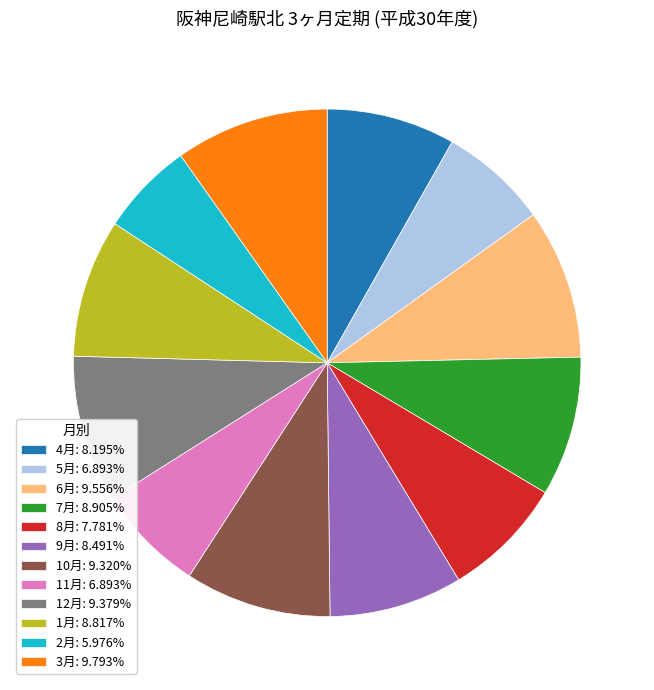

What is the ratio of the value at 1月 to the value at 12月?

0.9